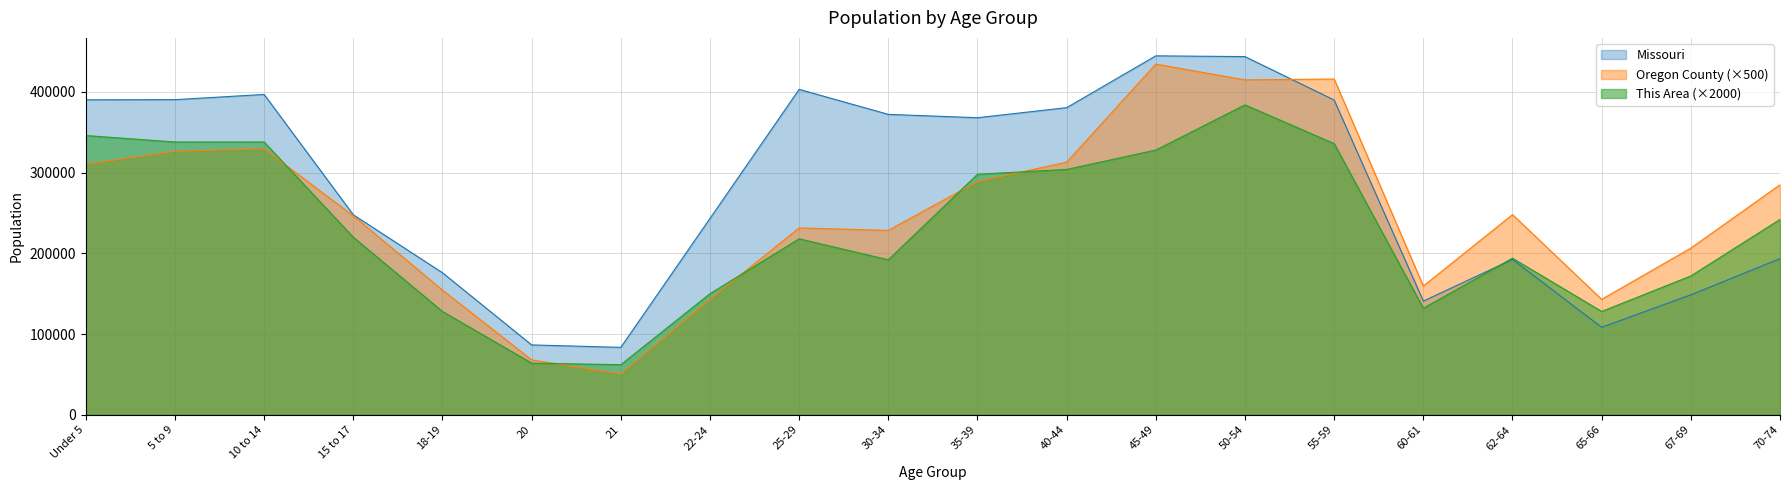

Does the chart display data point markers on the line(s)?

No